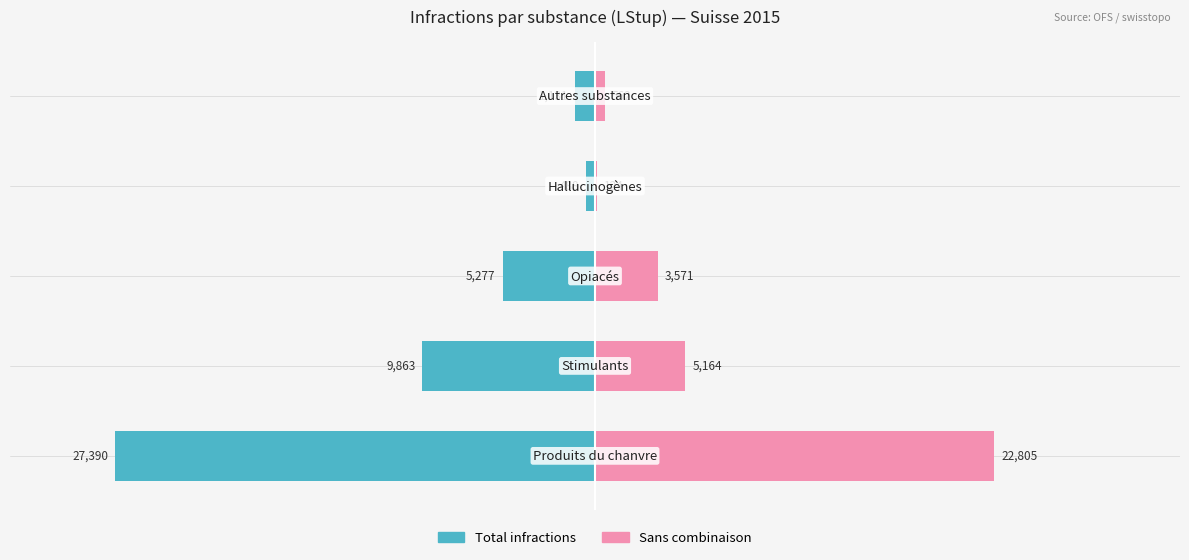

Is it true that Sans combinaison equals 737 at 4?

False